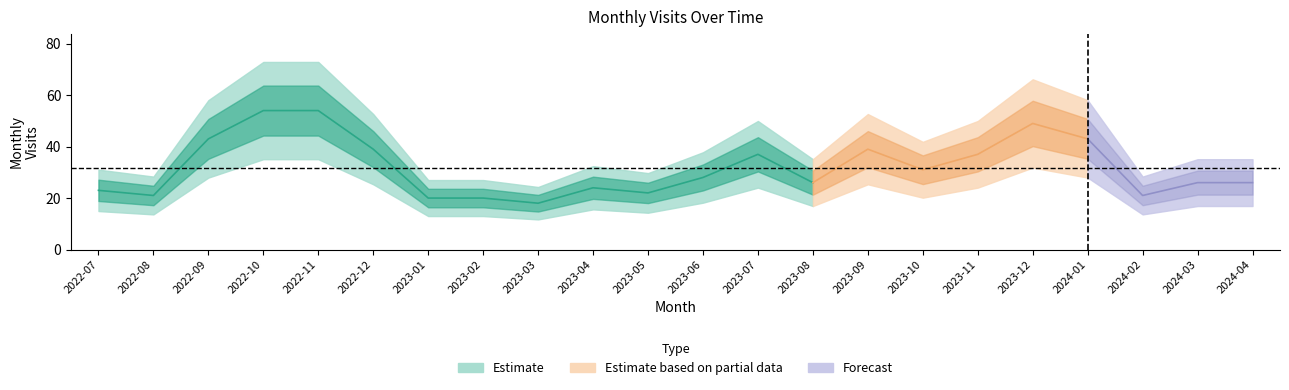

The value at 2023-09 is 20. True or false?

False